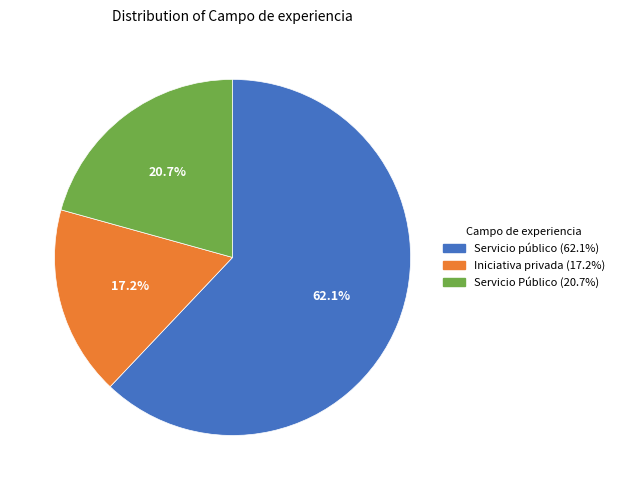

Is there any slice that represents more than half of the pie?

Yes